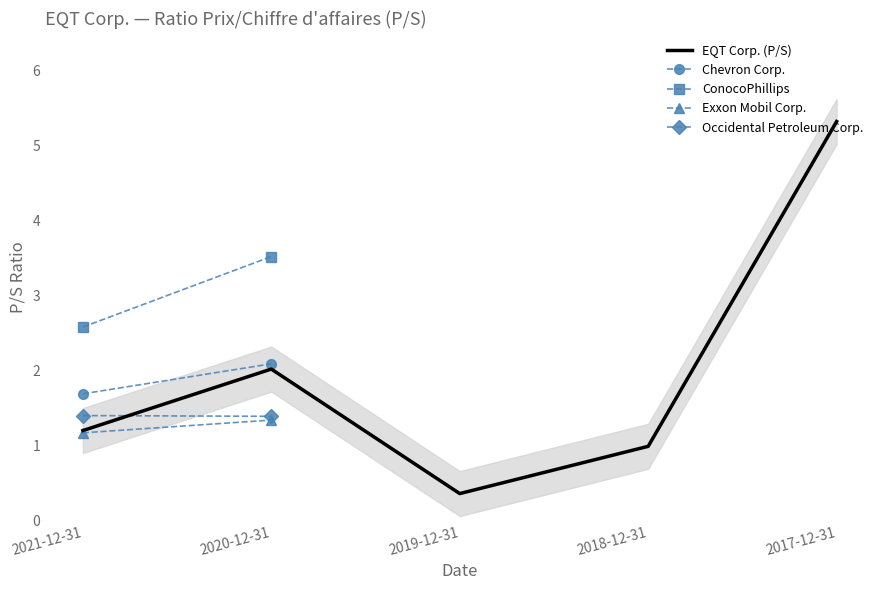

The EQT Corp. (P/S) series shows 0.4 at 2019-12-31. True or false?

True